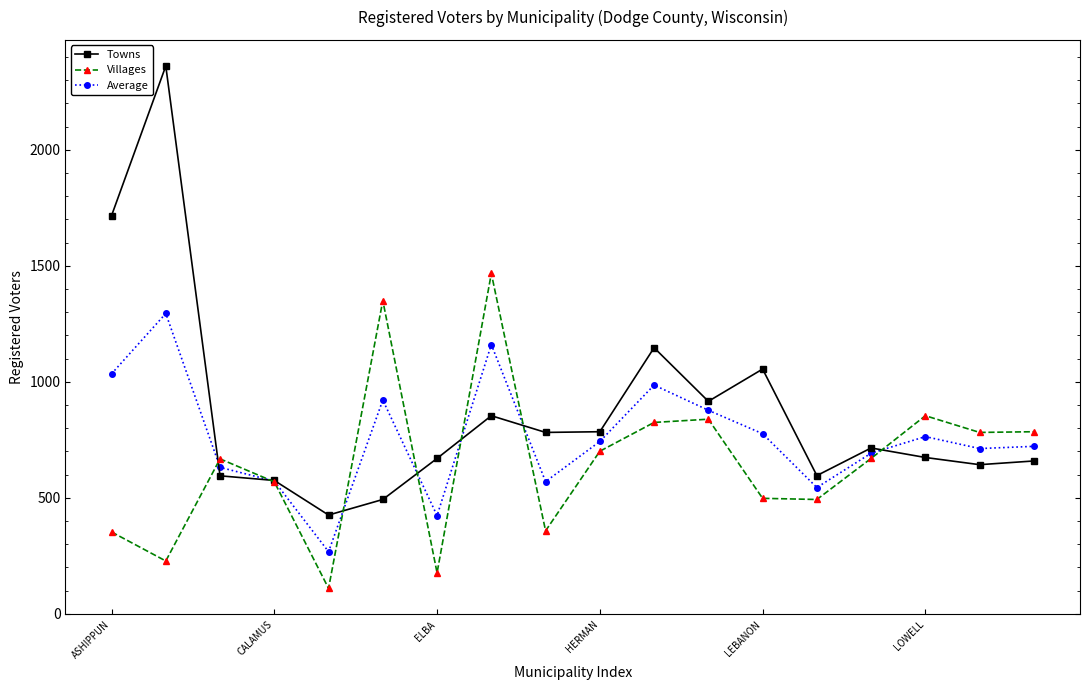

What is the maximum value for Villages?

1467.0